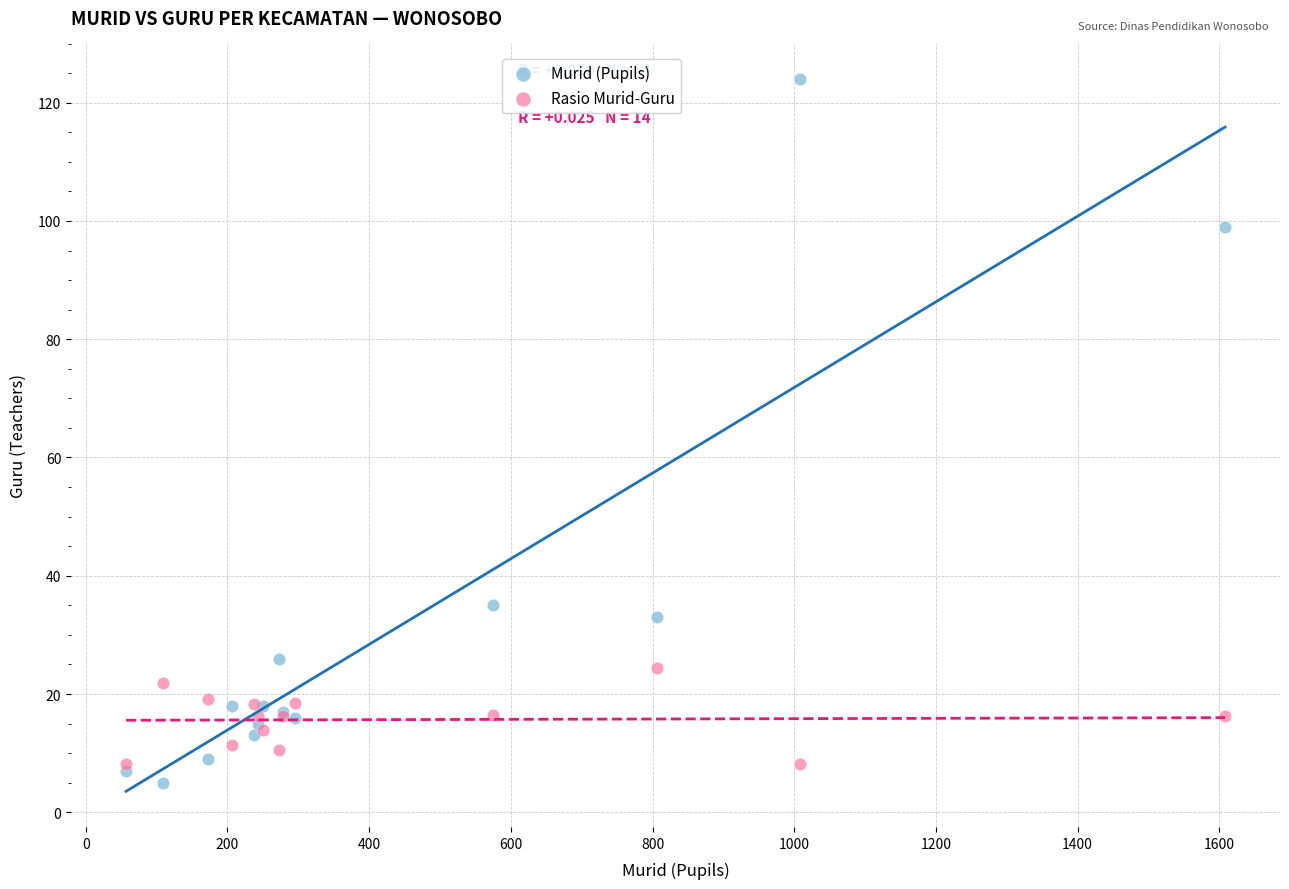

In the Murid (Pupils) series, what Y value is closest to 64?

35.0